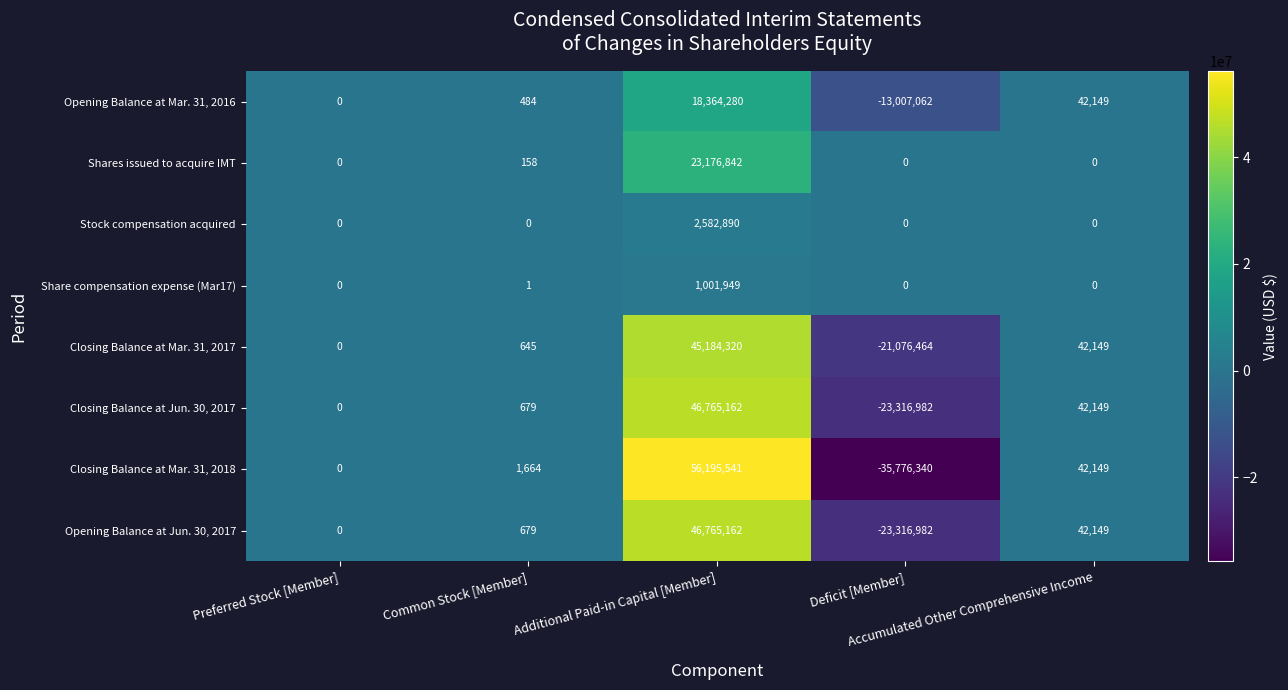

Which series has the largest total across all categories?

Closing Balance at Mar. 31, 2017